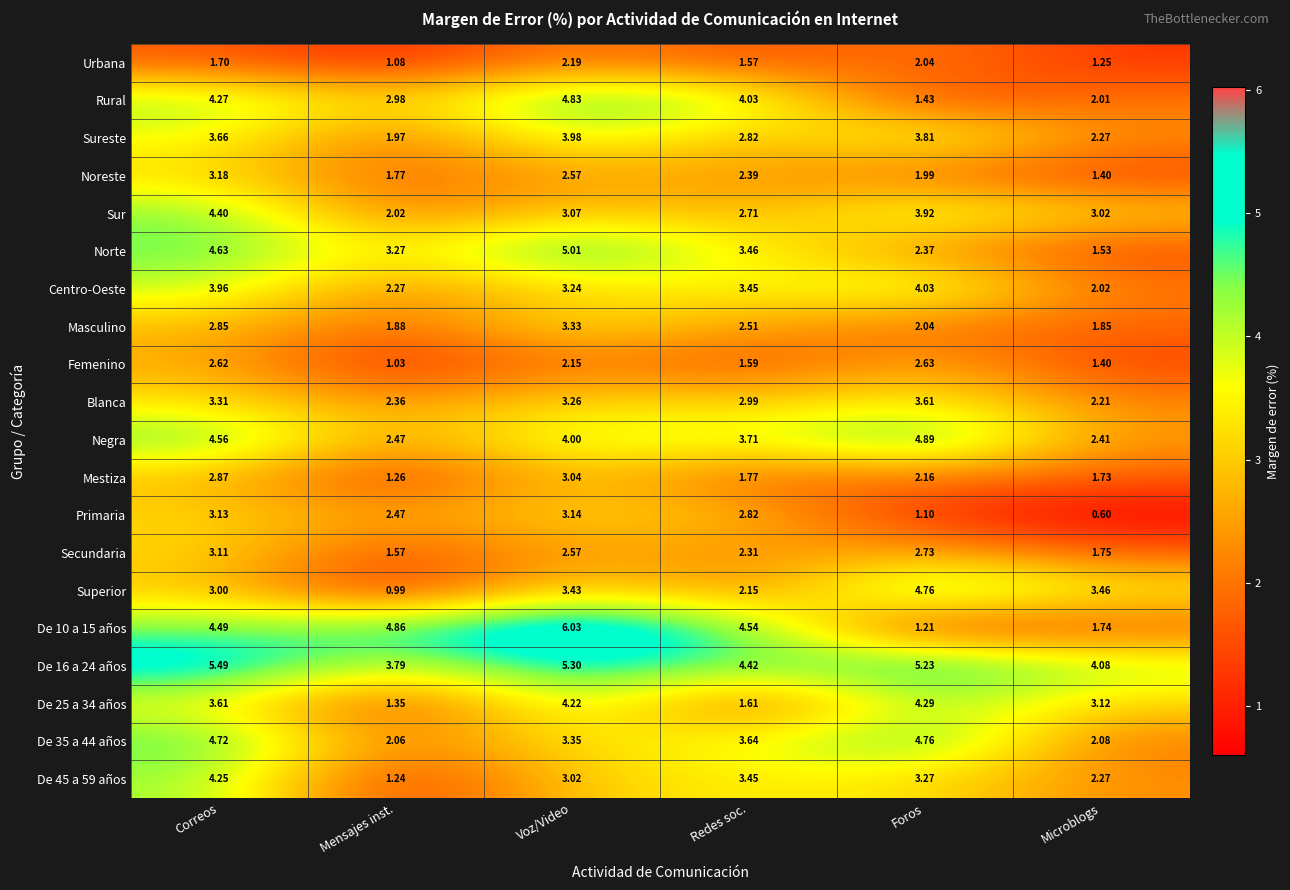

At which category is the sum across all series the highest?

Correos